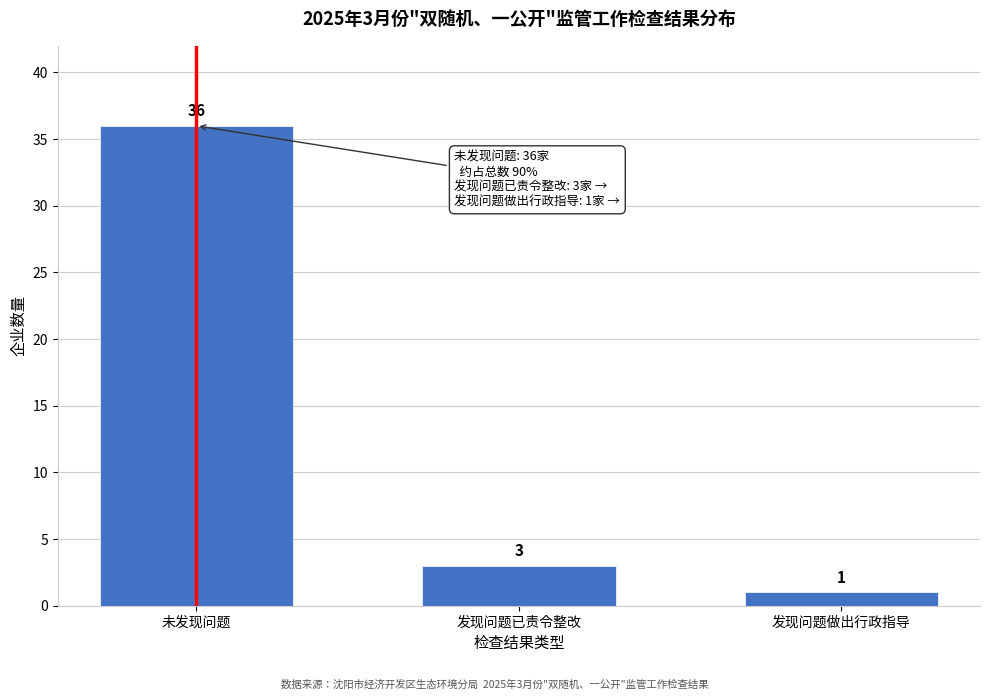

Reading left to right, list all the values displayed in this chart.

36	3	1